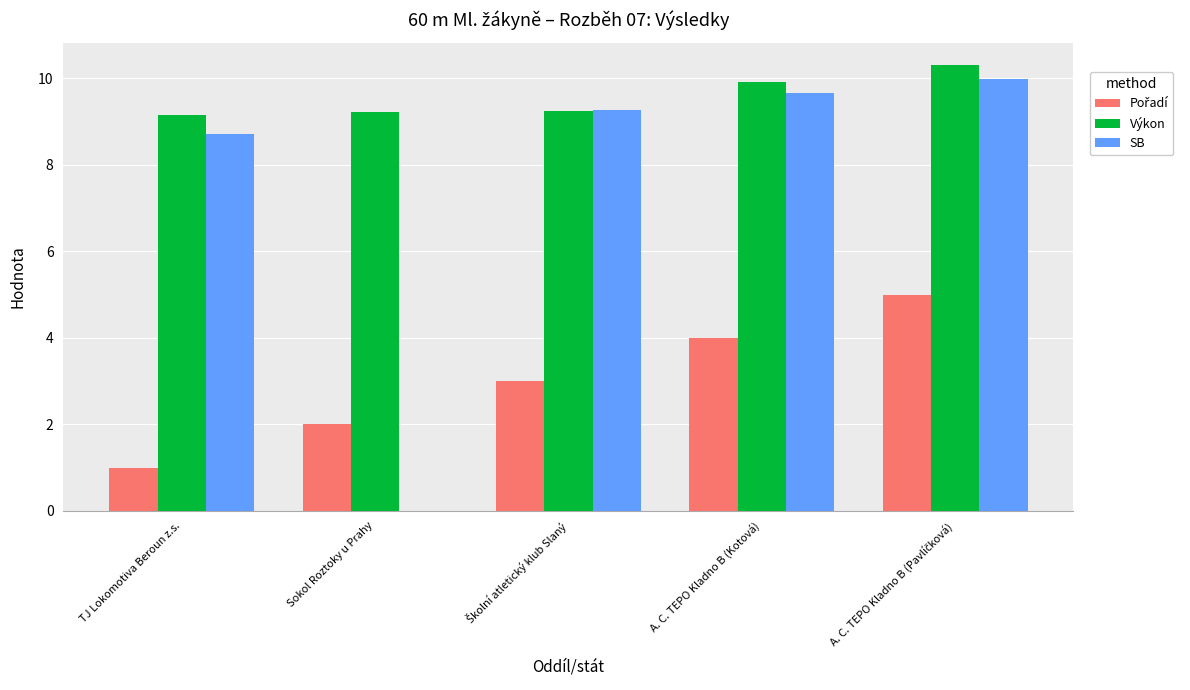

Which series has the widest spread of values?

SB